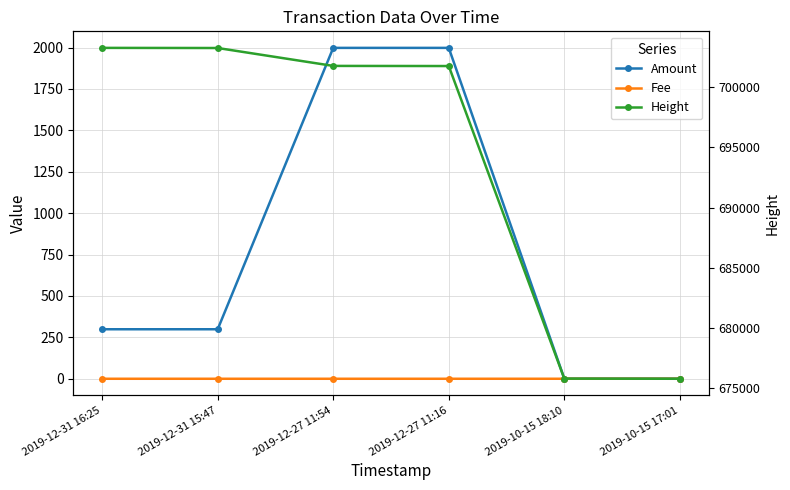

What is the sum of all Amount values?

4595.8